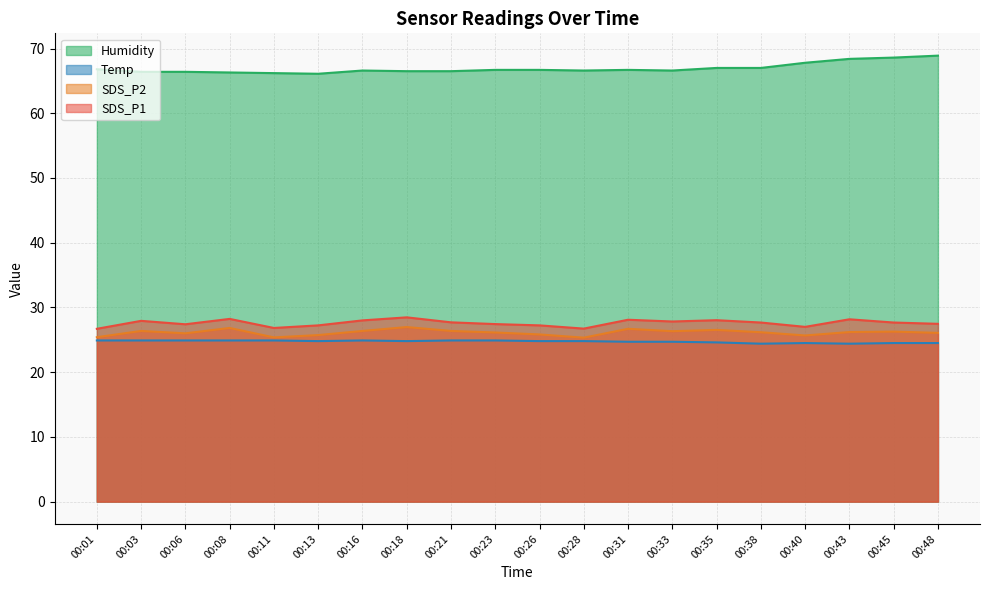

The SDS_P2 series shows 10.5 at 00:31. True or false?

False